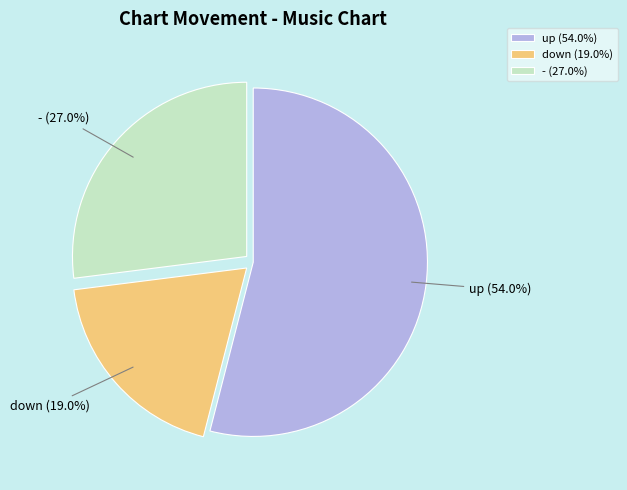

Is it true that - is 27% of the pie?

True